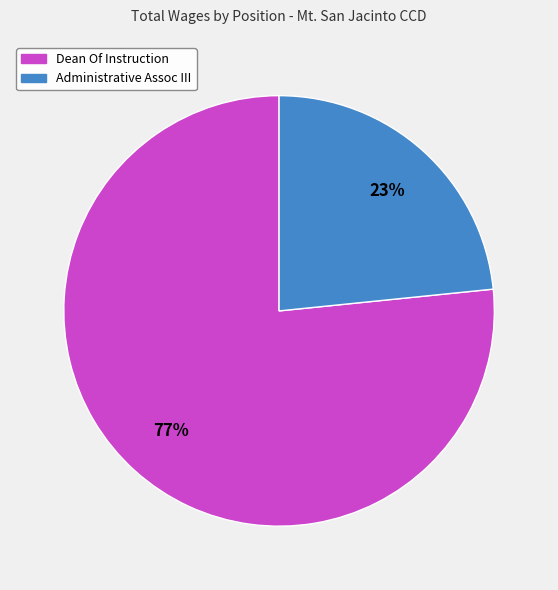

Do Dean Of Instruction and Administrative Assoc III together represent more than half of the pie?

Yes